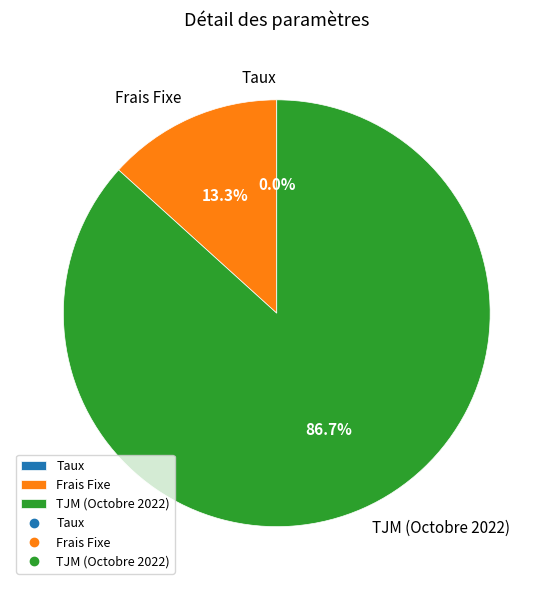

Which slice is the largest?

TJM (Octobre 2022)